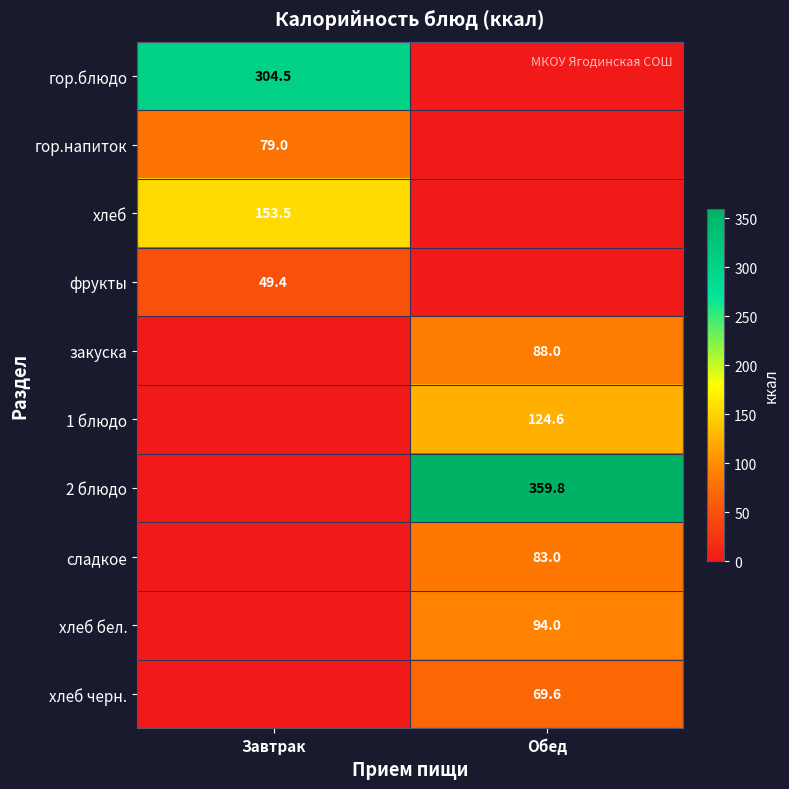

At which category is the sum across all series the highest?

Обед